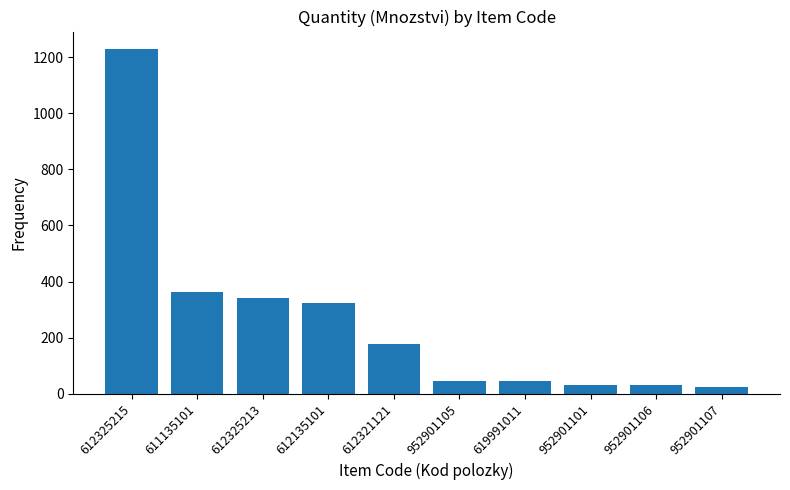

The chart shows a value of 44.7 at 619991011. True or false?

True